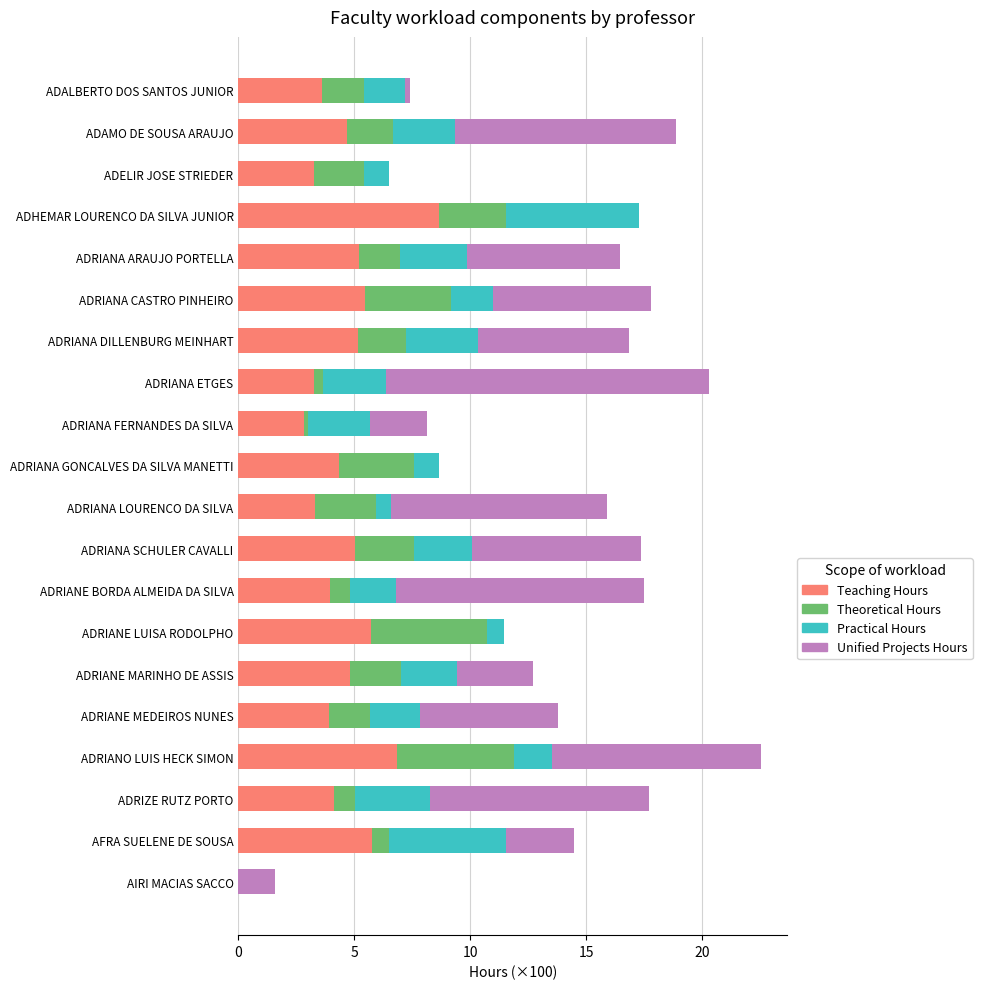

Count the number of categories in the chart.

20